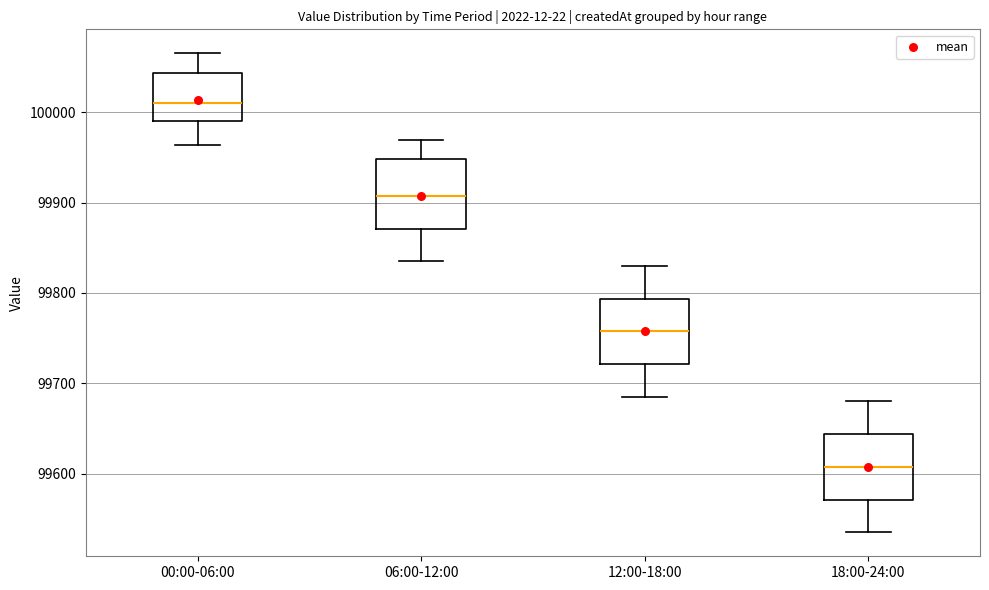

Reading left to right, read every box against the y-axis: the position of its median line, the range the box covers, and the ends of its whiskers. The values are not printed on the chart, so give them approximately, as read against the axis.

00:00-06:00: median 100010, box 99990 to 100040, whiskers 99960 to 100070
06:00-12:00: median 99910, box 99870 to 99950, whiskers 99840 to 99970
12:00-18:00: median 99760, box 99720 to 99790, whiskers 99690 to 99830
18:00-24:00: median 99610, box 99570 to 99640, whiskers 99540 to 99680